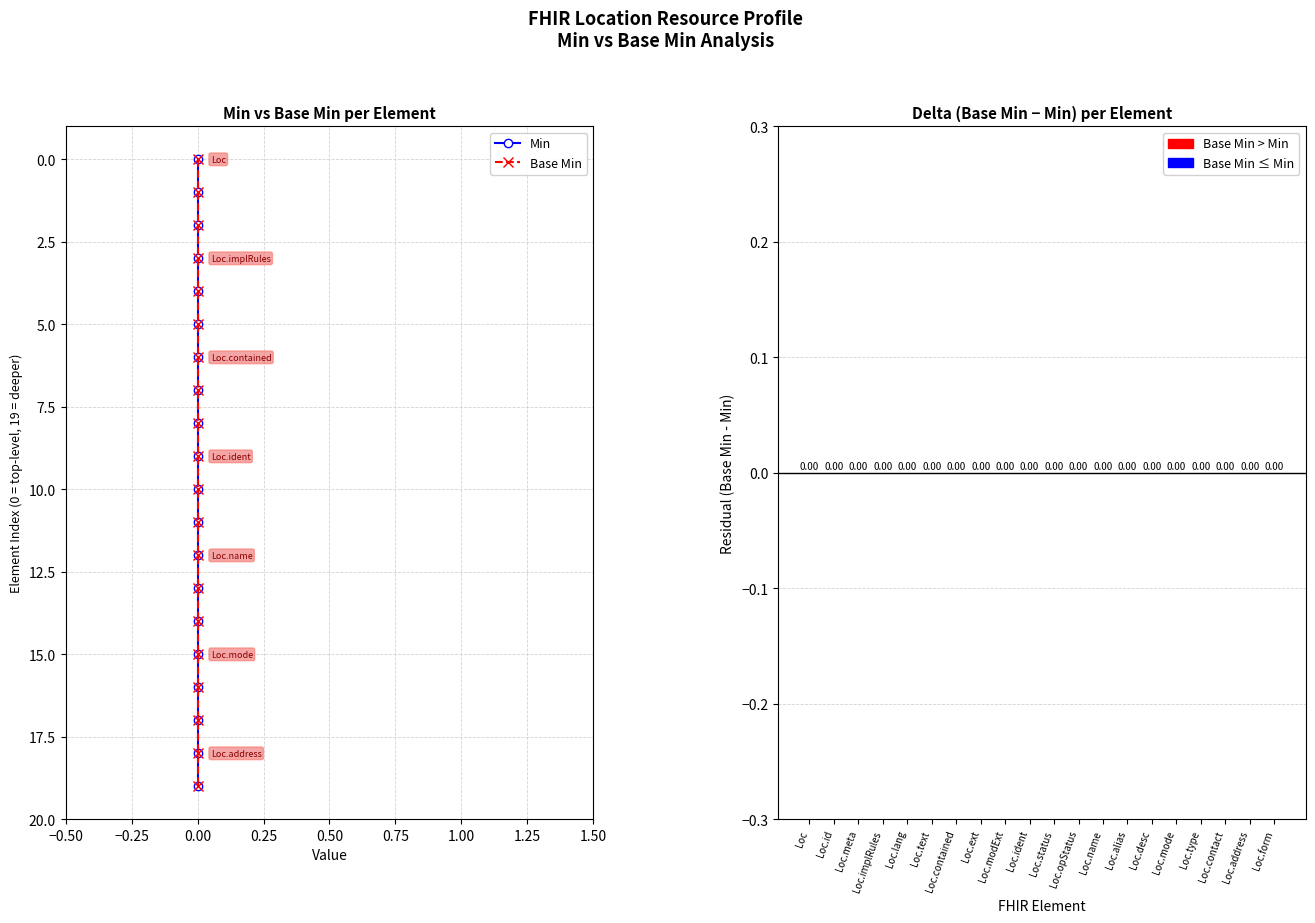

At which label is Base Min closest to 9?

9